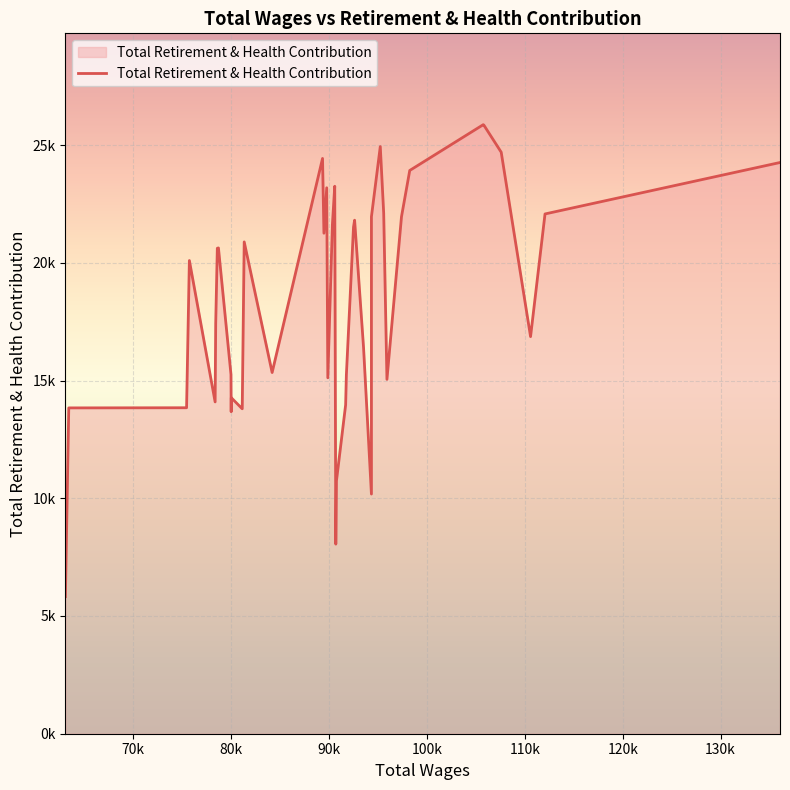

Reading left to right, extract all data points from this chart.

5822	13838	13844	20097	14092	17416	20619	20631	15257	13675	14270	13800	20888	15340	24433	21257	23187	15116	21617	23252	8052	10739	13967	15234	21515	21810	16409	10179	21957	24938	22105	15049	21959	23922	25866	25846	24697	16865	22075	24260